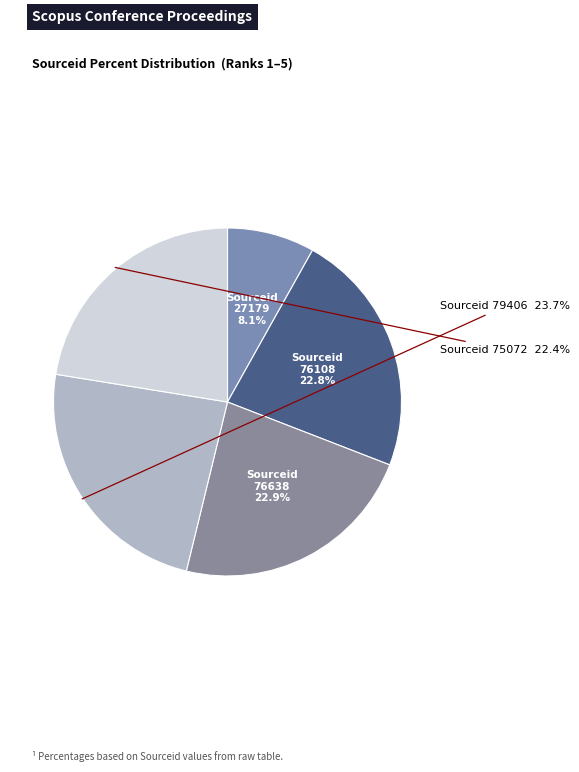

How many slices are in this pie chart?

5